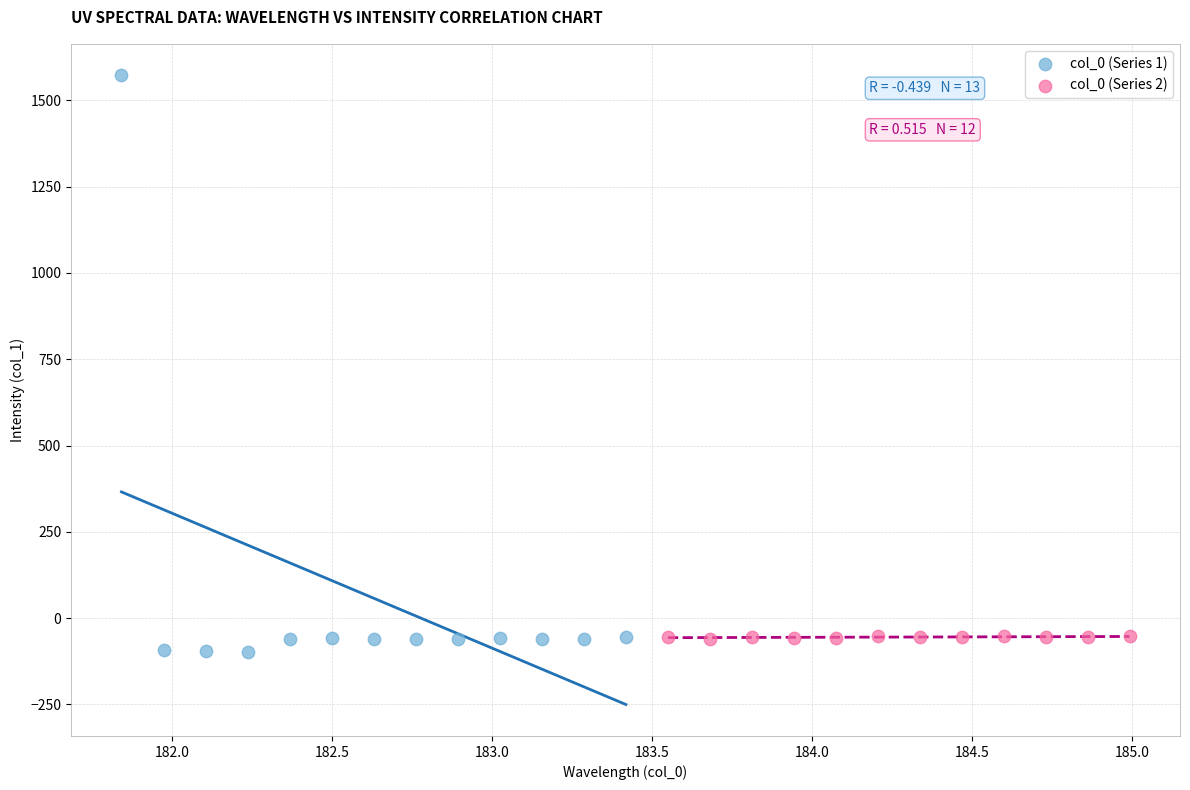

Which series contains the highest Y value?

col_0 (Series 1)